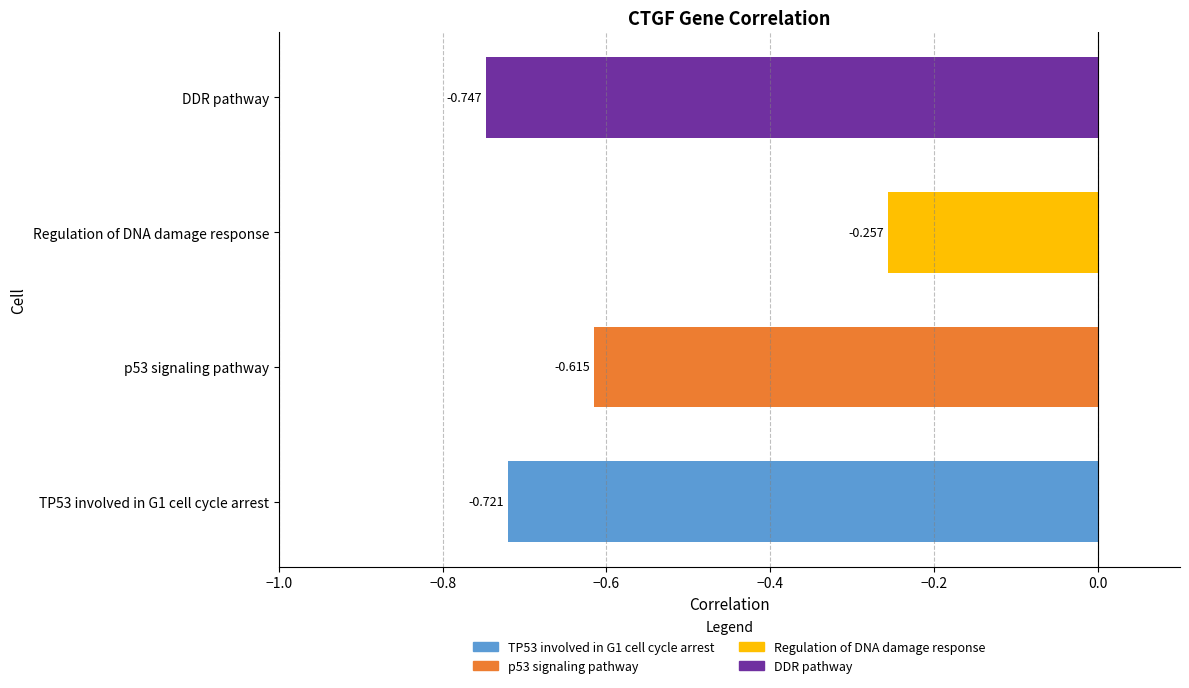

At which label is the value closest to 0?

Regulation of DNA damage response